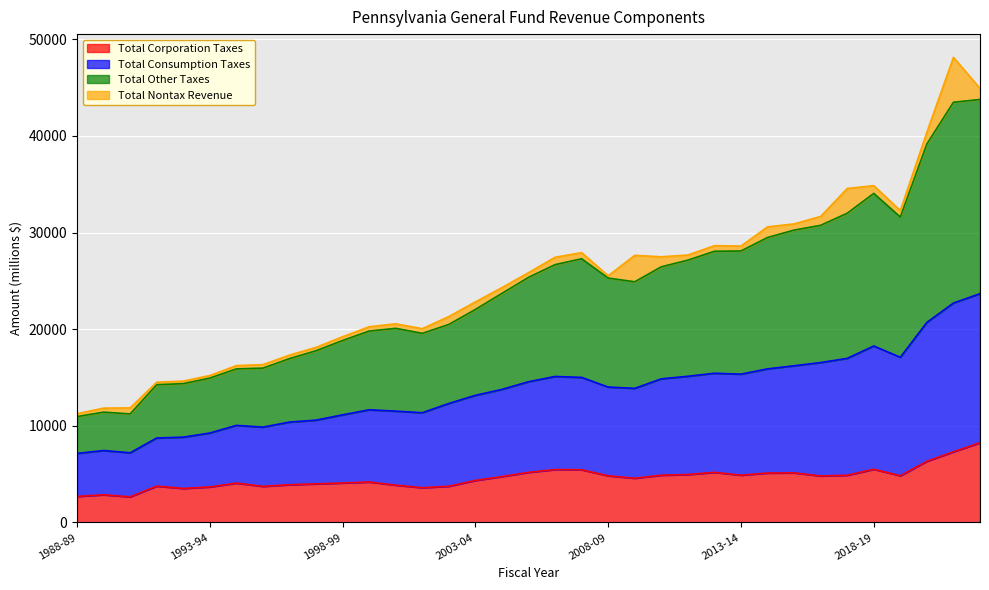

What is the label of the 5th point from the left?

1992-93